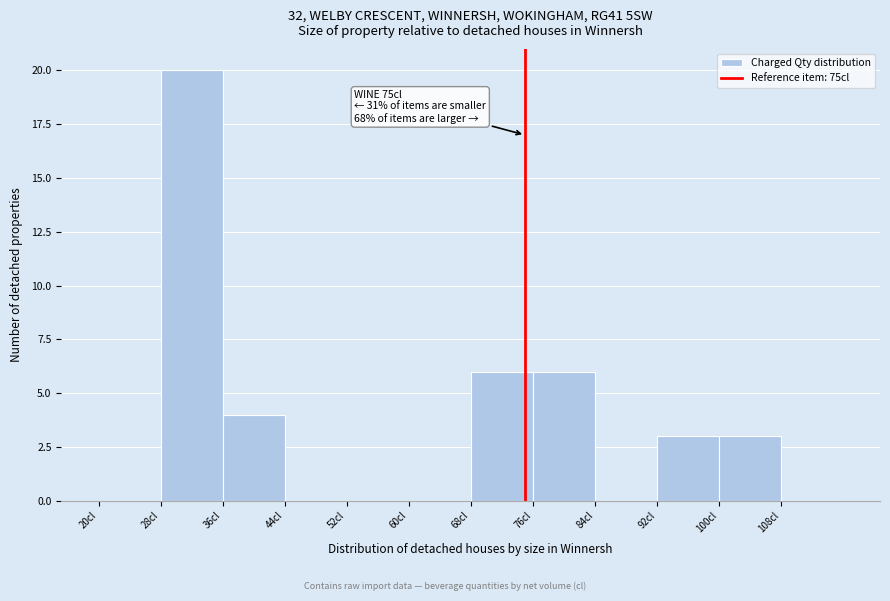

Over which range of the x-axis is the bar tallest?

28 to 36